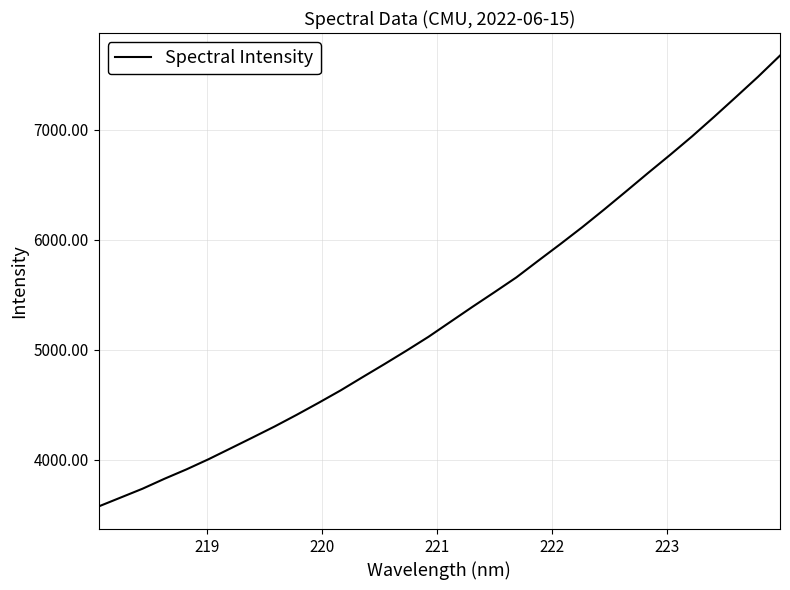

What is the difference between the maximum and minimum values?

4102.5